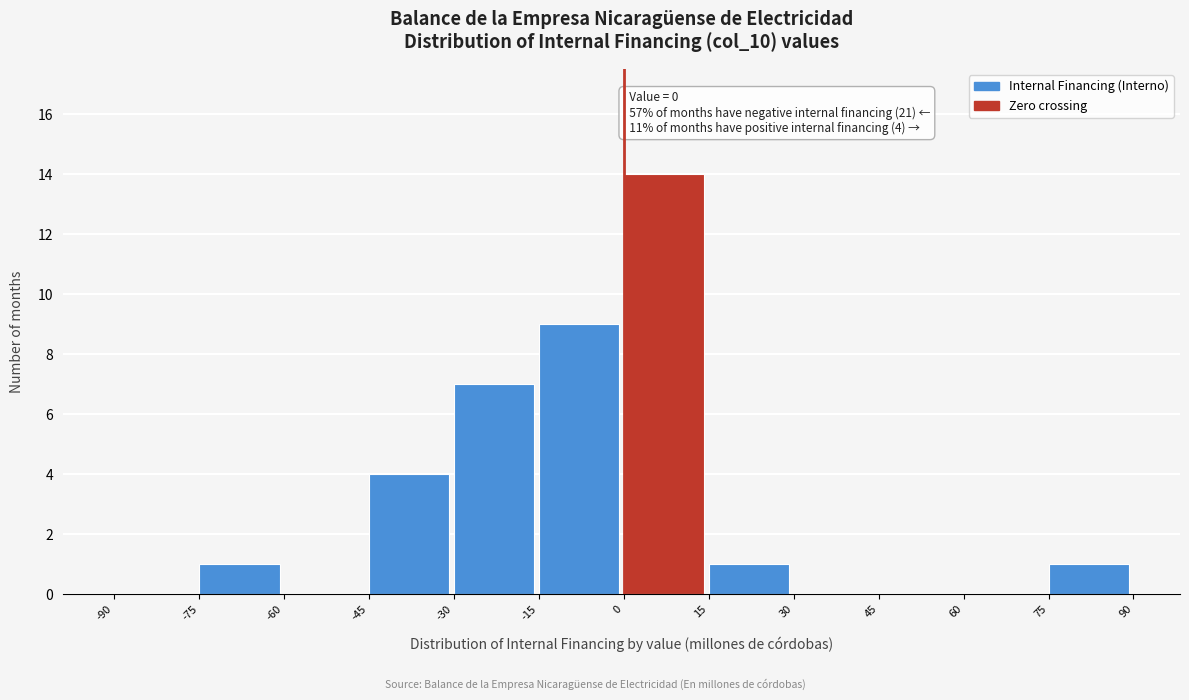

Which range on the x-axis has the tallest bar?

0 to 15